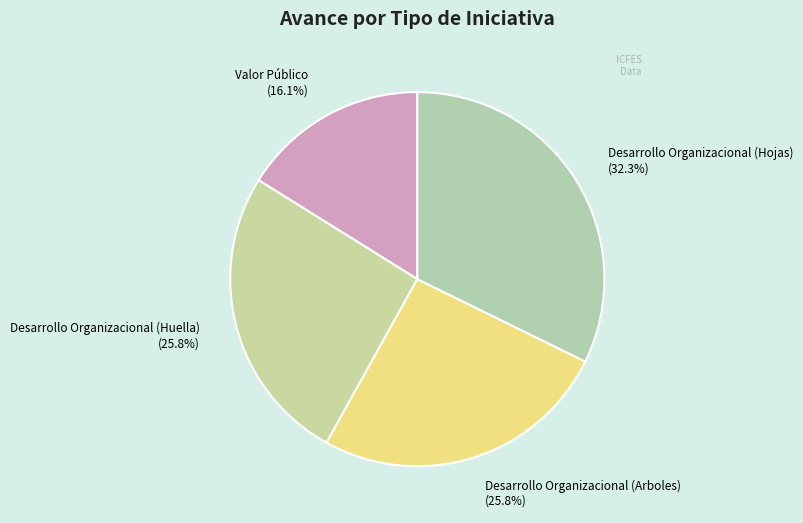

What is the smallest slice in the pie chart?

Valor Público